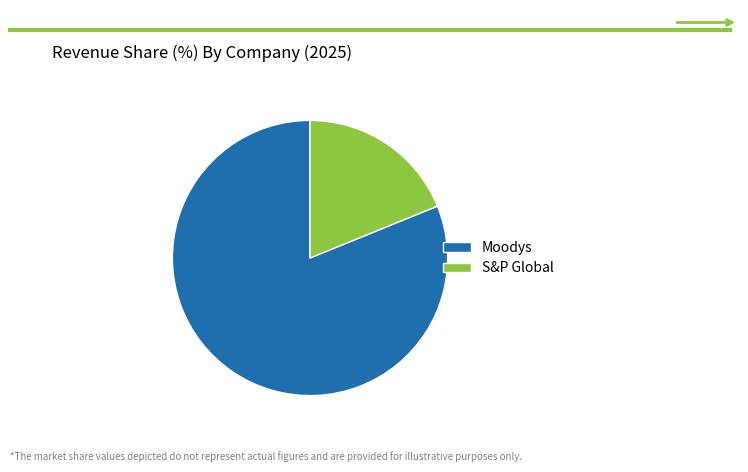

Rank the categories by value from highest to lowest.

Moodys, S&P Global